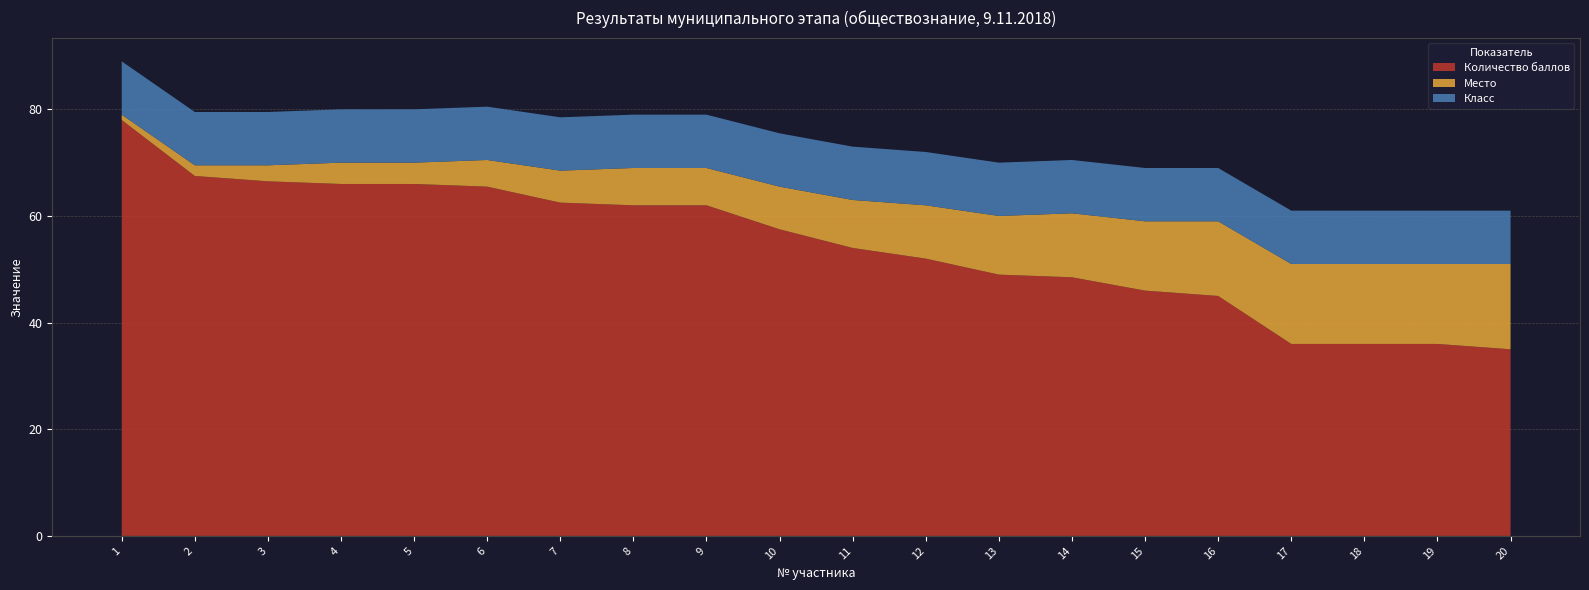

Reading left to right, list all the values displayed in this chart.

Количество баллов: 1=78.0	2=67.5	3=66.5	4=66.0	5=66.0	6=65.5	7=62.5	8=62.0	9=62.0	10=57.5	11=54.0	12=52.0	13=49.0	14=48.5	15=46.0	16=45.0	17=36.0	18=36.0	19=36.0	20=35.0
Место: 1=1.0	2=2.0	3=3.0	4=4.0	5=4.0	6=5.0	7=6.0	8=7.0	9=7.0	10=8.0	11=9.0	12=10.0	13=11.0	14=12.0	15=13.0	16=14.0	17=15.0	18=15.0	19=15.0	20=16.0
Класс: 1=10.0	2=10.0	3=10.0	4=10.0	5=10.0	6=10.0	7=10.0	8=10.0	9=10.0	10=10.0	11=10.0	12=10.0	13=10.0	14=10.0	15=10.0	16=10.0	17=10.0	18=10.0	19=10.0	20=10.0